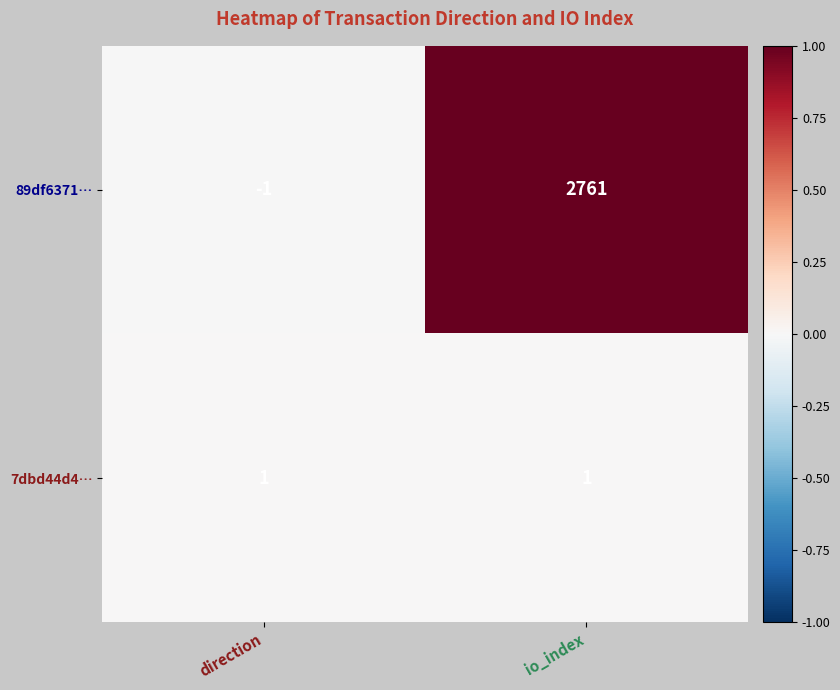

Reading right to left, list all the values displayed in this chart.

89df6371…: 2761	-1
7dbd44d4…: 1	1